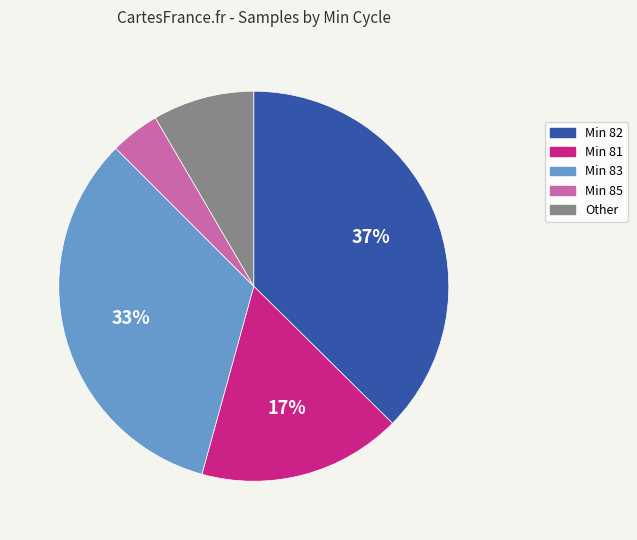

Does any single category account for the majority?

No